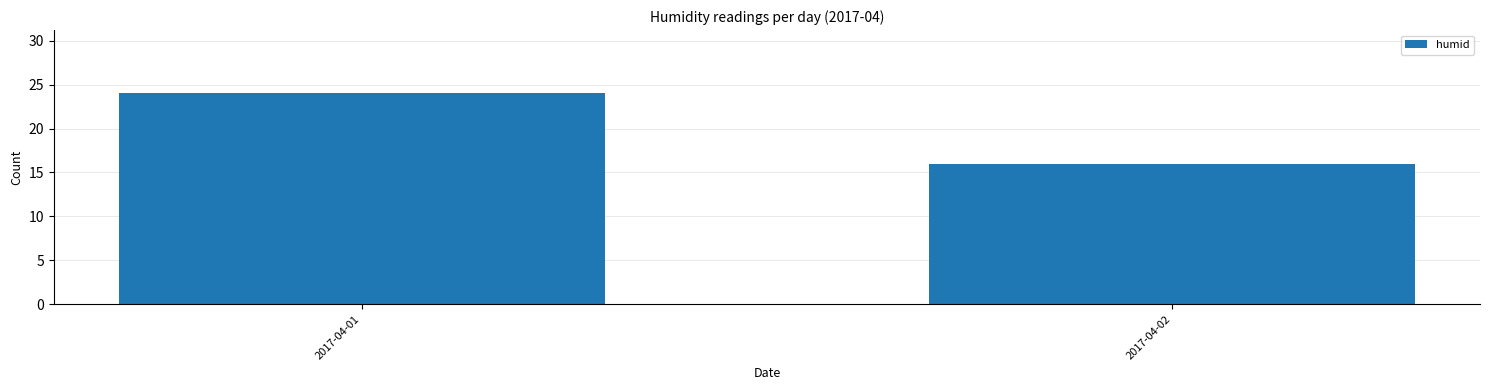

List the labels in order of value, largest first.

2017-04-01, 2017-04-02